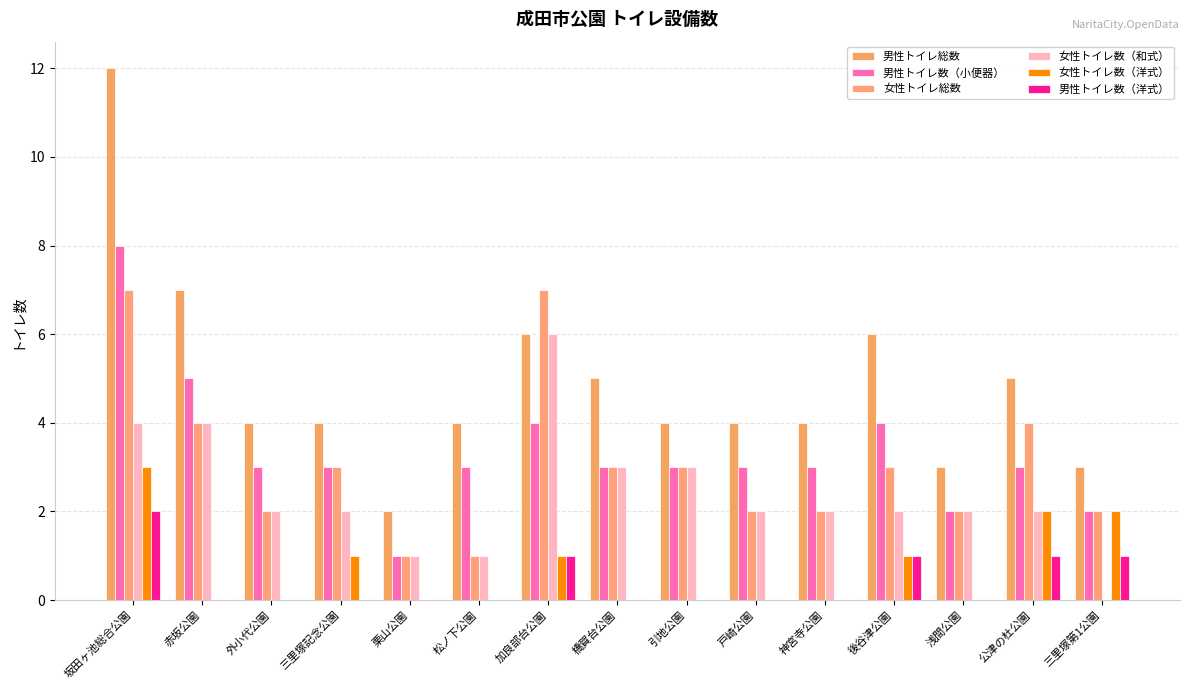

The 女性トイレ総数 series shows 1 at 神宮寺公園. True or false?

False